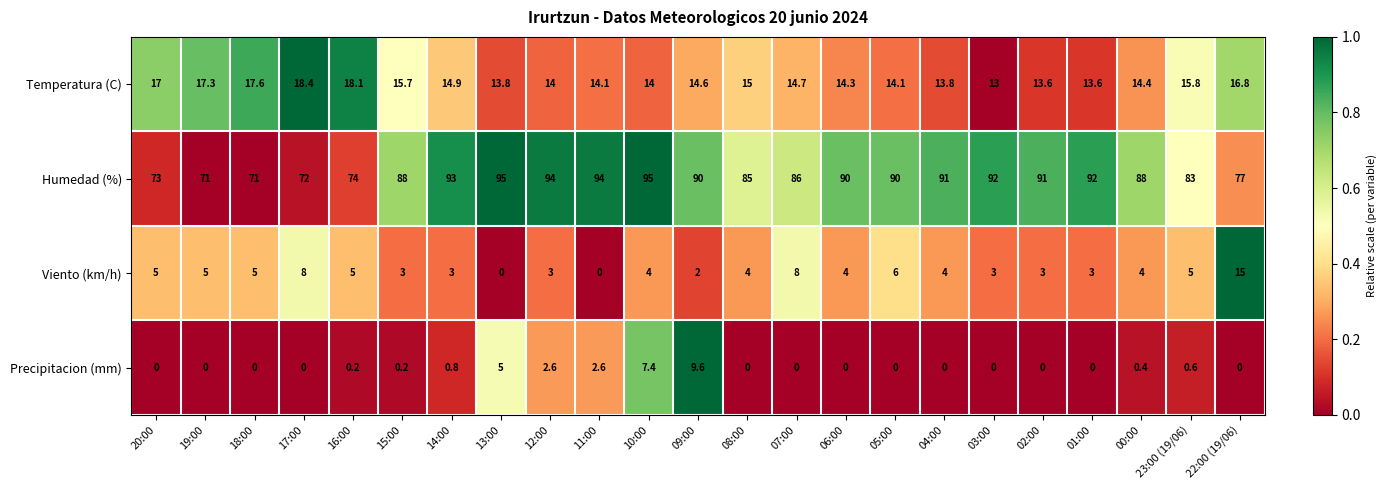

Which series has the largest range (max minus min)?

Humedad (%)